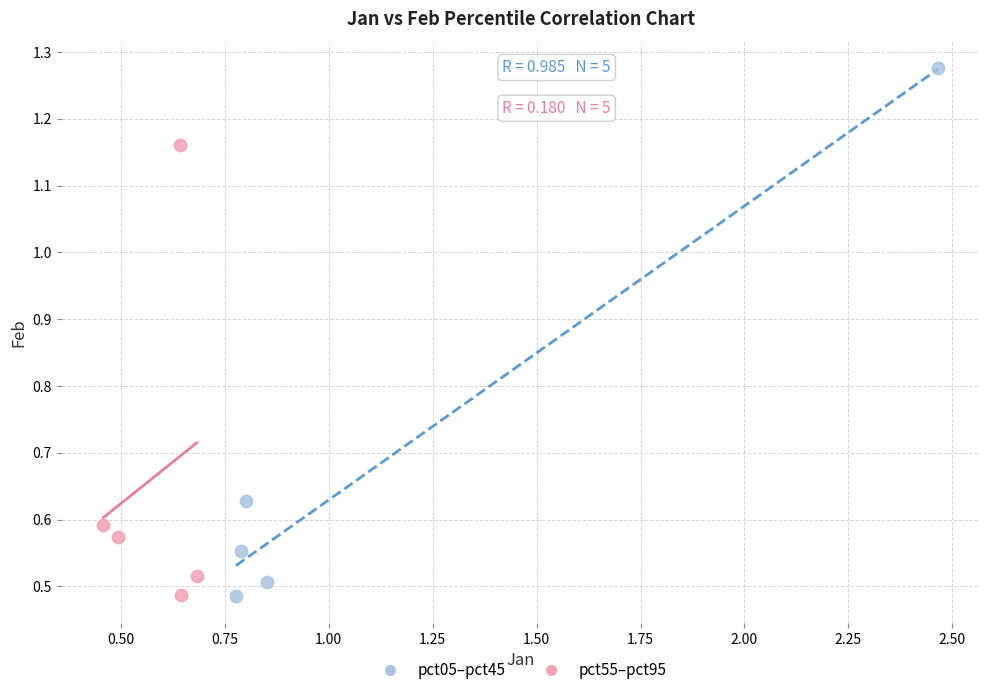

Which series contains the highest Y value?

pct05–pct45